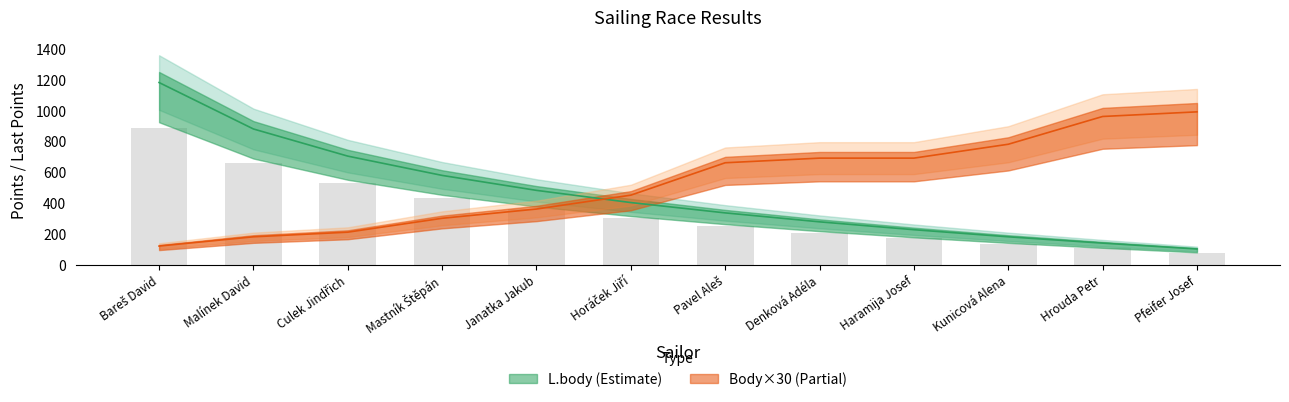

Which category has the lowest value in the L.body series?

Pfeifer Josef